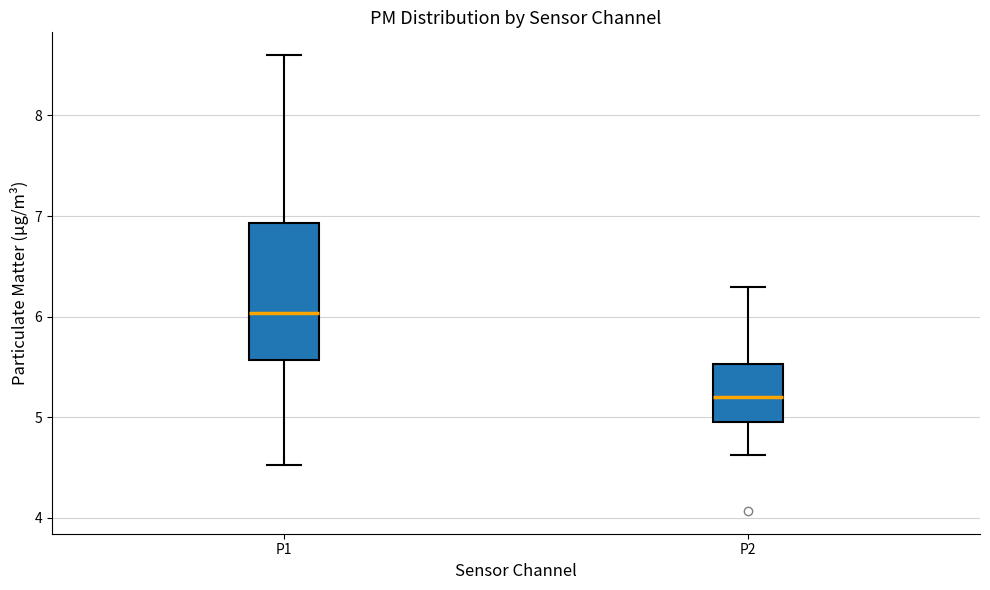

Comparing the boxes themselves (not the whiskers), which one is the tallest?

P1